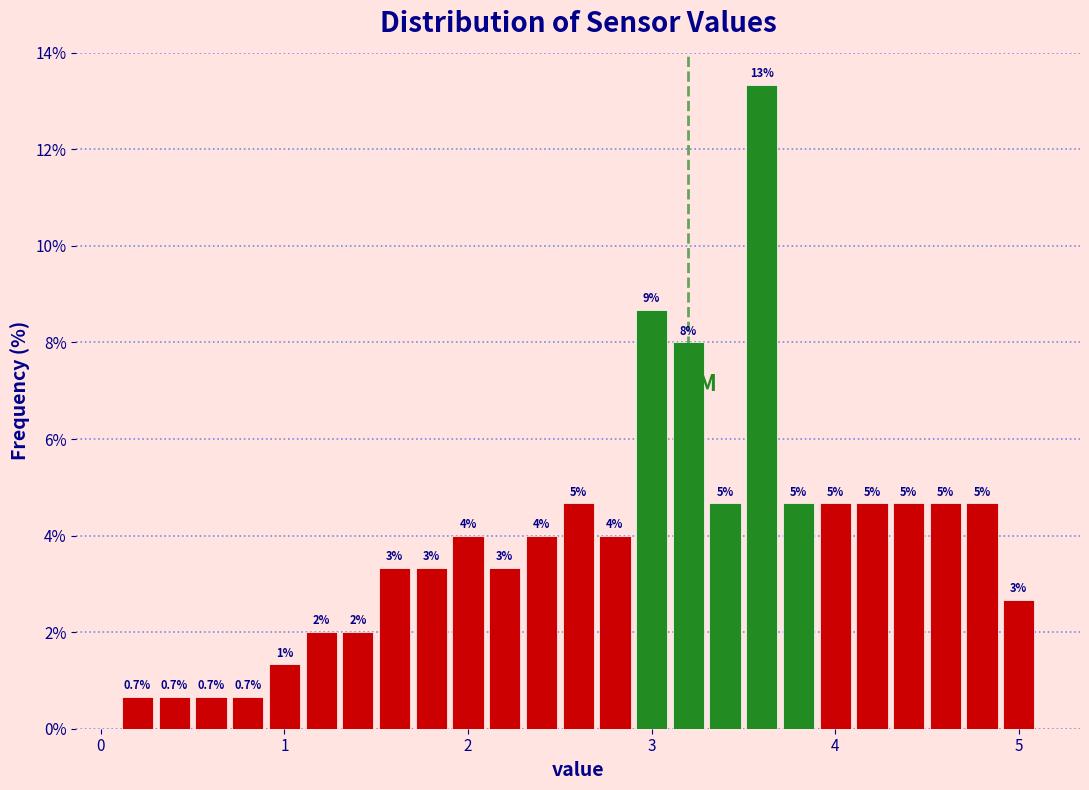

Read against the x-axis, roughly where is the centre of the tallest bar?

3.6